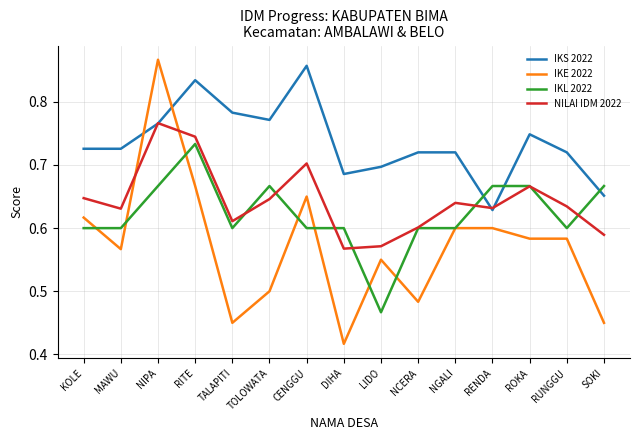

Is it true that NILAI IDM 2022 equals 1.2 at RITE?

False